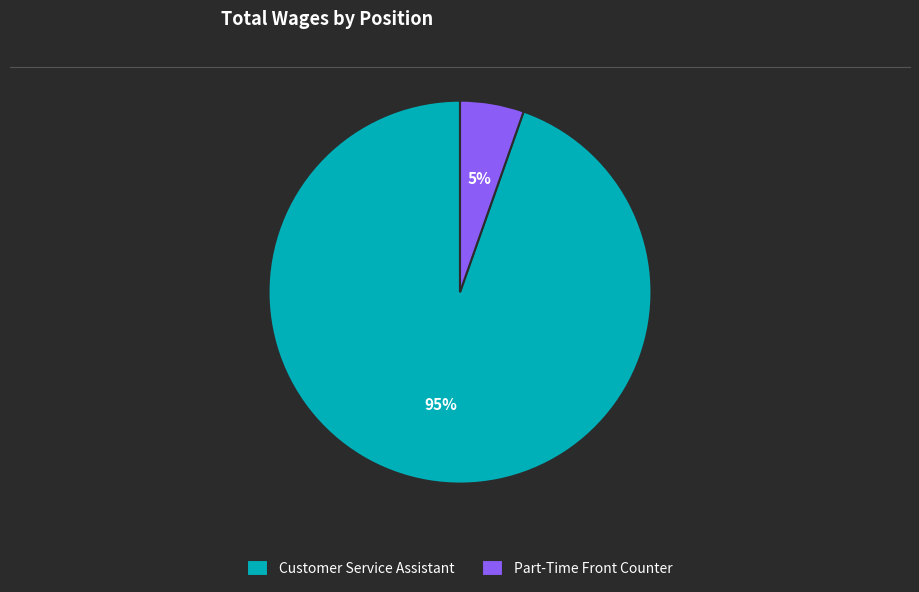

Rank the categories by value from lowest to highest.

Part-Time Front Counter, Customer Service Assistant